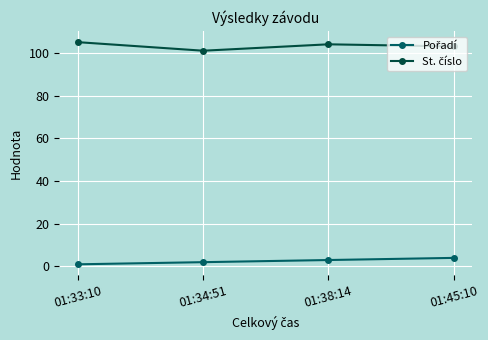

What is the maximum value shown in the chart?

105